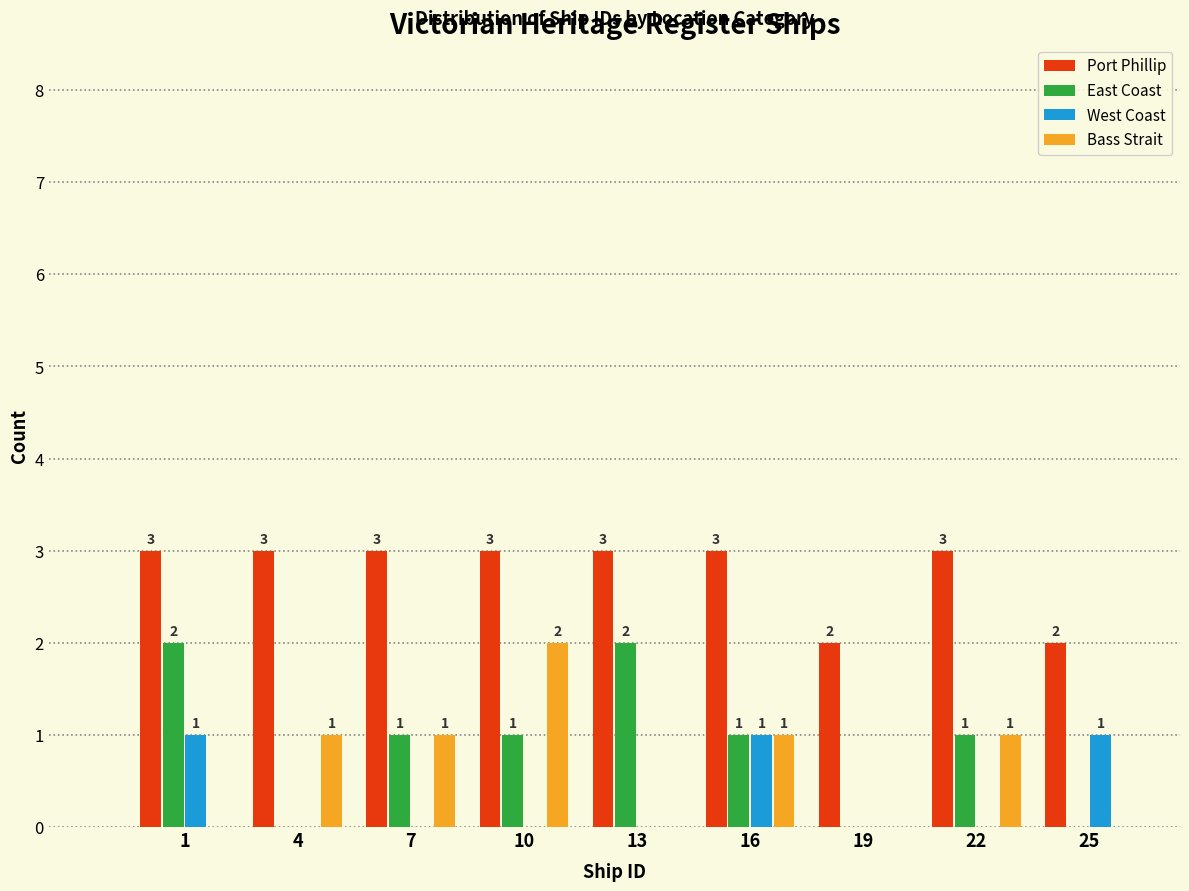

Reading left to right, transcribe all the data shown in this chart.

Port Phillip: 1=3	4=3	7=3	10=3	13=3	16=3	19=2	22=3	25=2
East Coast: 1=2	4=0	7=1	10=1	13=2	16=1	19=0	22=1	25=0
West Coast: 1=1	4=0	7=0	10=0	13=0	16=1	19=0	22=0	25=1
Bass Strait: 1=0	4=1	7=1	10=2	13=0	16=1	19=0	22=1	25=0